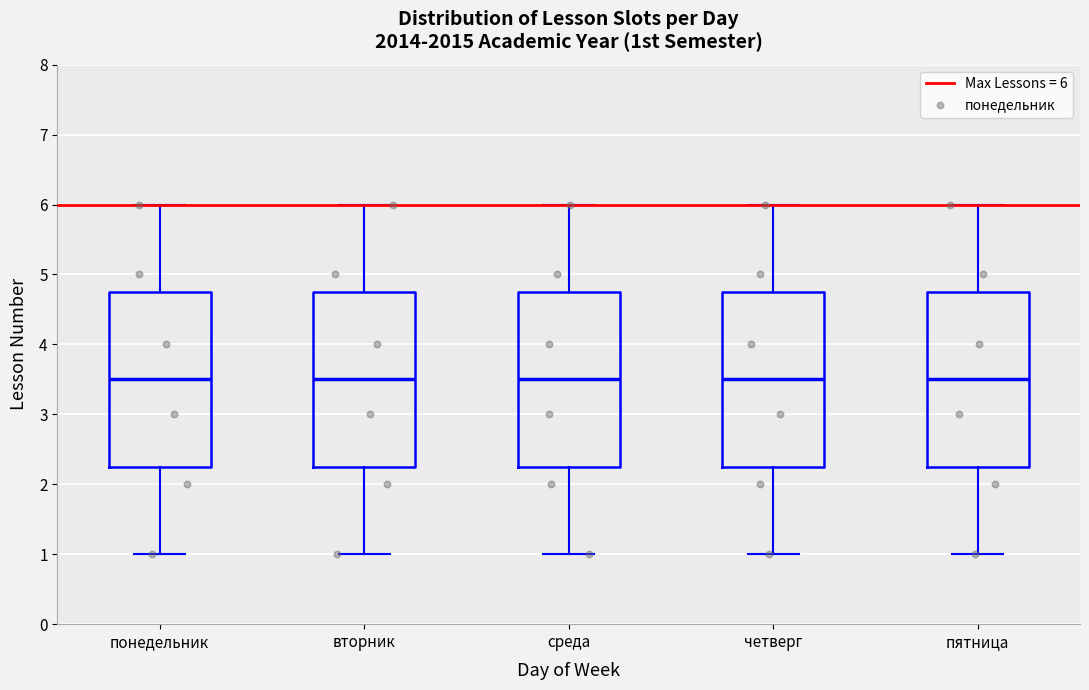

Reading left to right, transcribe this box plot: for each box, give where its median line is, the range the box spans, and where its two whiskers end, as read against the y-axis. The values are not printed on the chart, so give them approximately, as read against the axis.

понедельник: median 3.5, box 2.3 to 4.8, whiskers 1.0 to 6.0
вторник: median 3.5, box 2.3 to 4.8, whiskers 1.0 to 6.0
среда: median 3.5, box 2.3 to 4.8, whiskers 1.0 to 6.0
четверг: median 3.5, box 2.3 to 4.8, whiskers 1.0 to 6.0
пятница: median 3.5, box 2.3 to 4.8, whiskers 1.0 to 6.0